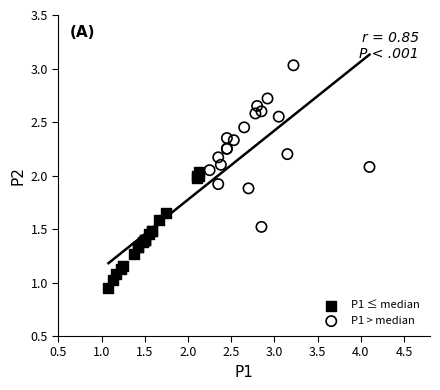

Which series contains the highest Y value?

P1 > median